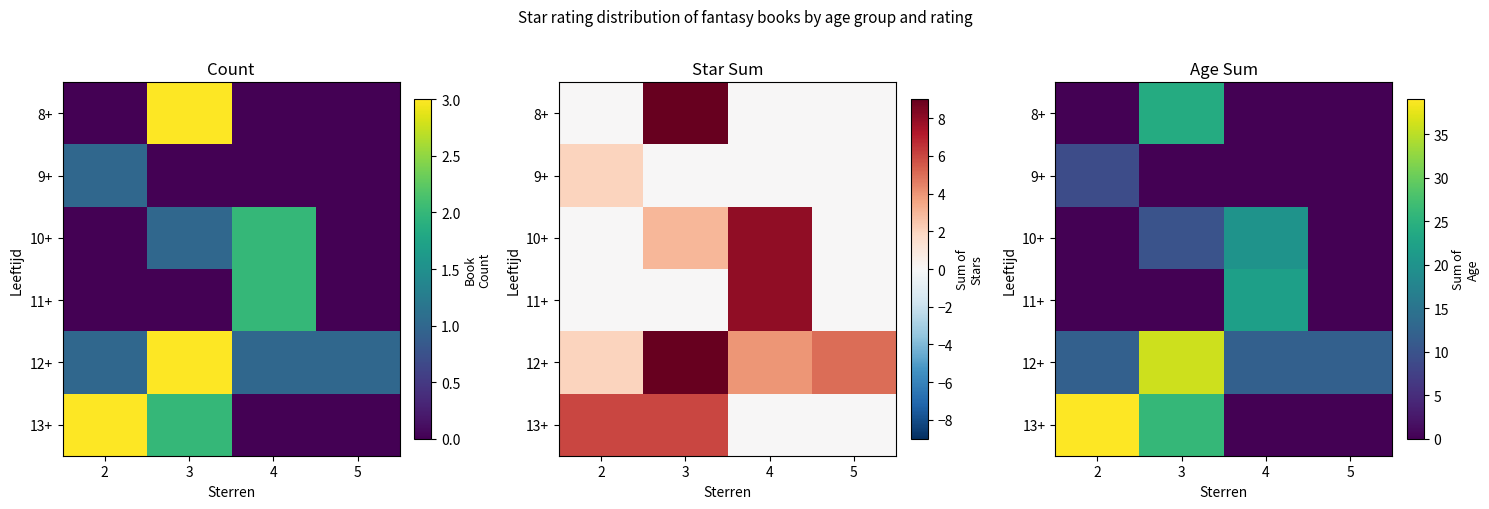

Which series has the largest total across all categories?

12+